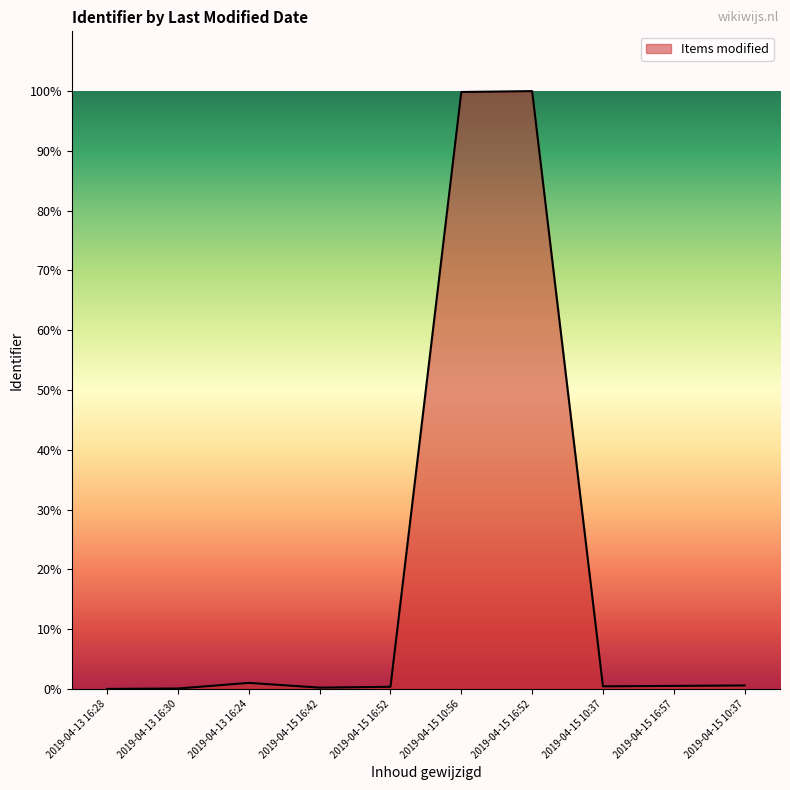

How many lines are shown in the chart?

1